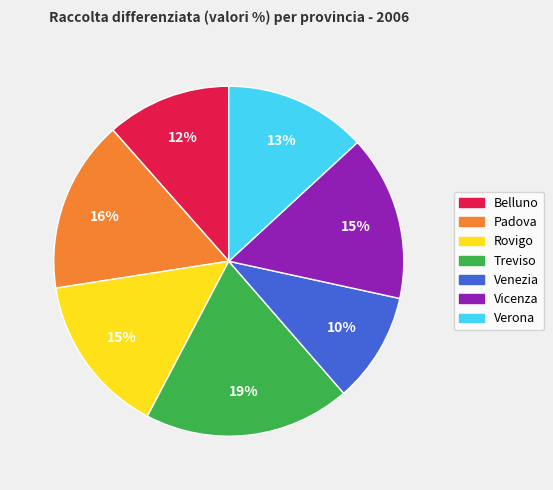

Combined, do Padova and Treviso account for over 50%?

No